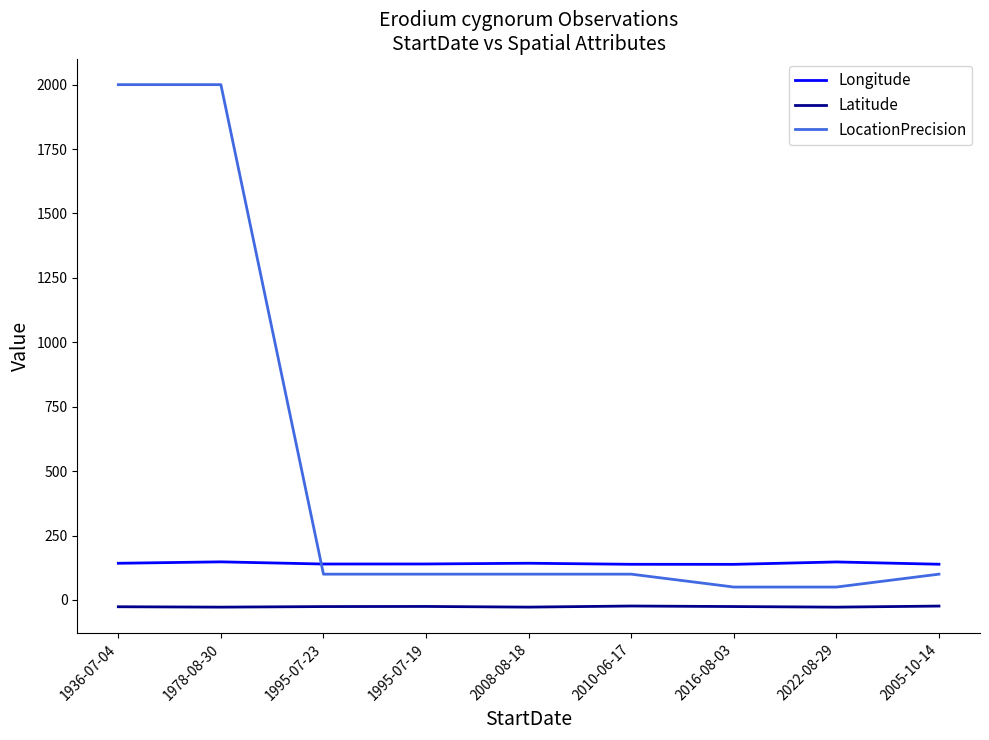

What is the sum of the Longitude values at 2010-06-17 and 1995-07-19?

277.8